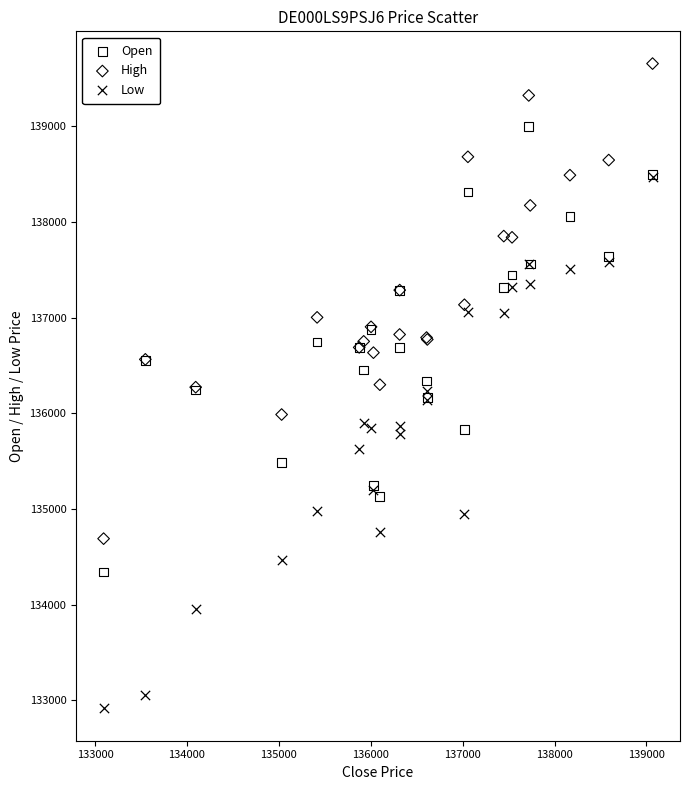

Which series has the widest spread of Y values?

Low